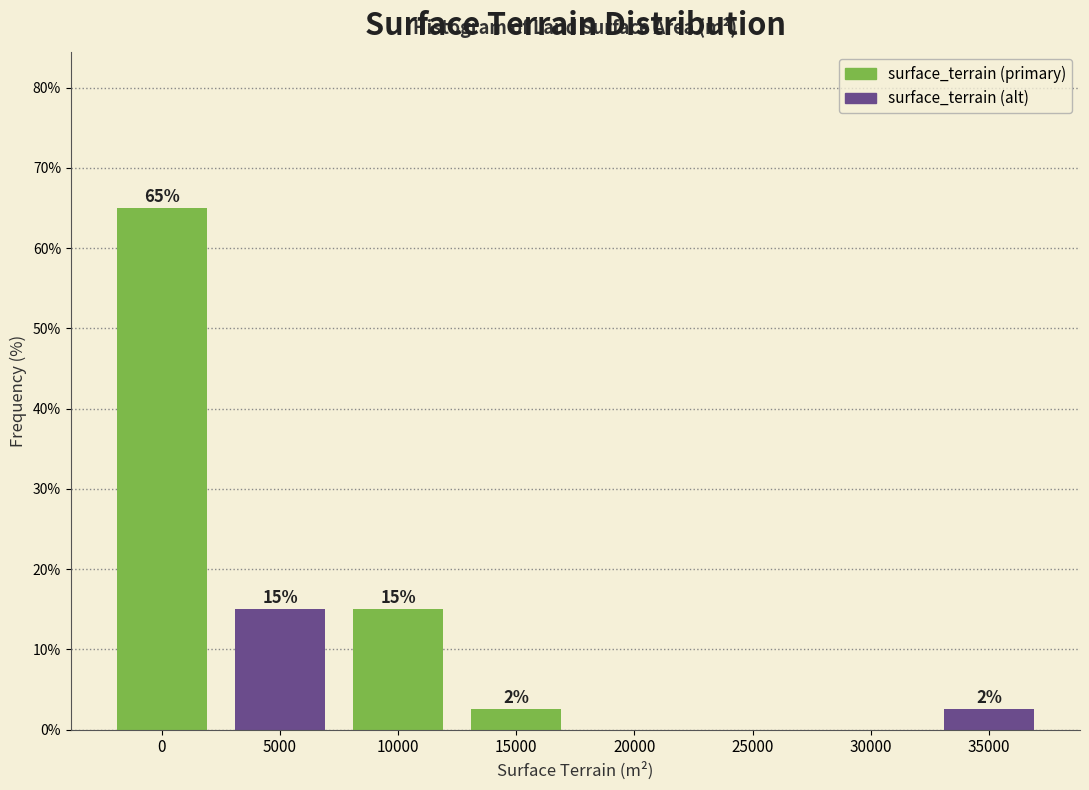

Is it true that the value at 15000 is 2.5?

True